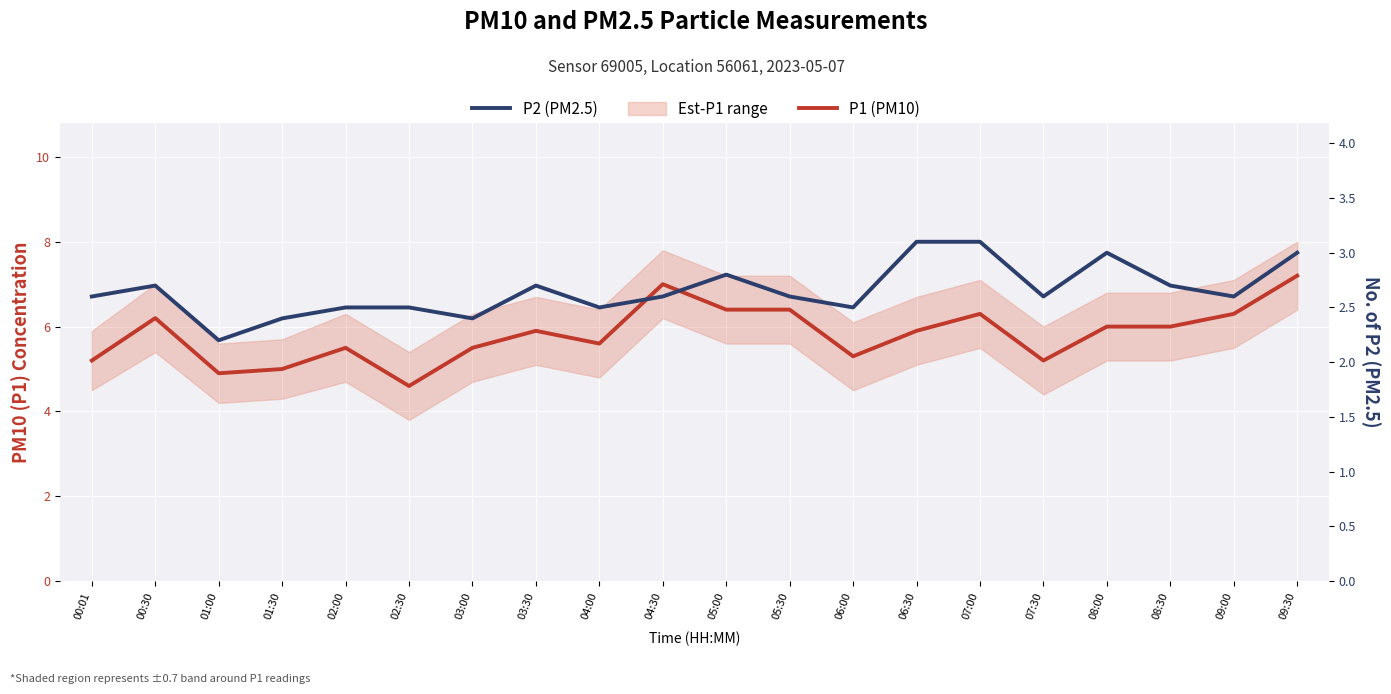

Rank the series by their maximum value, from lowest to highest.

P2 (PM2.5), P1 (PM10)